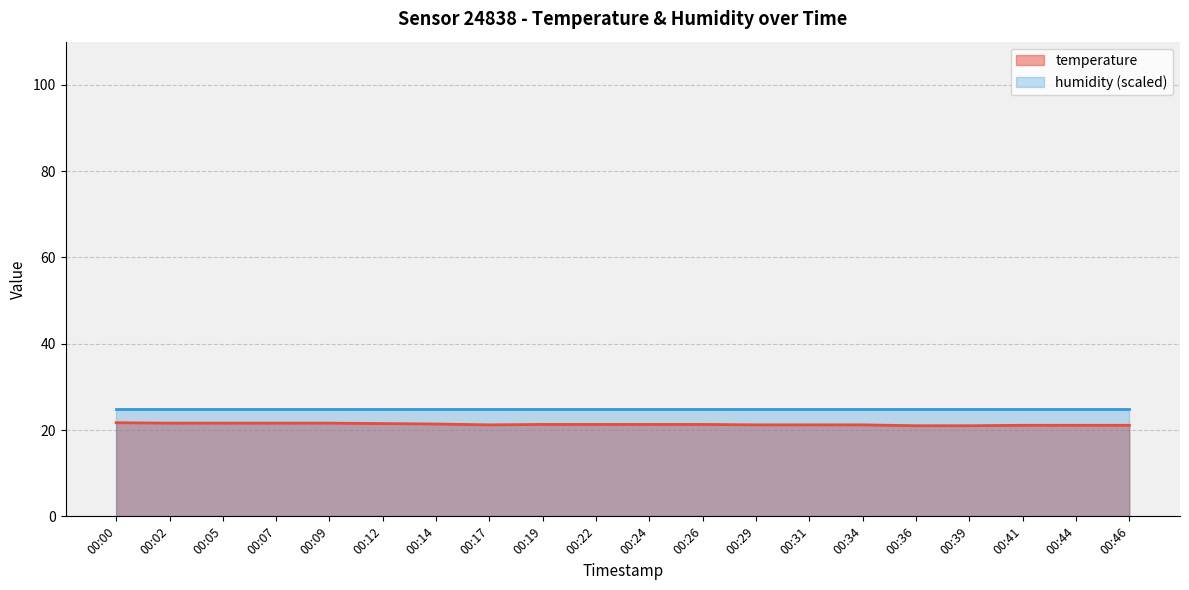

At which category does the chart reach its peak across all series?

00:00